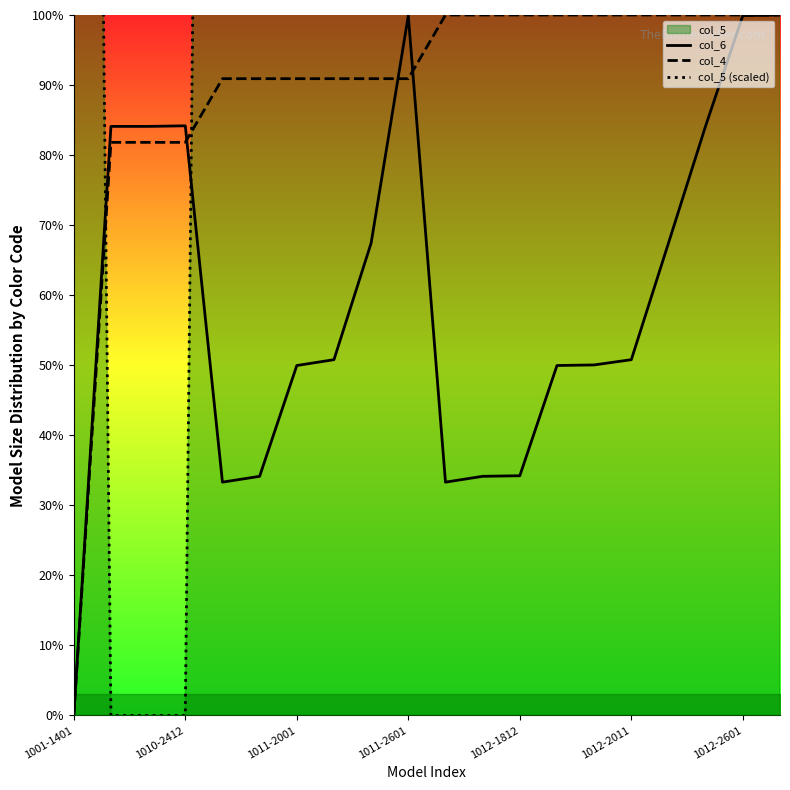

Reading left to right, transcribe all the data shown in this chart.

col_6: 0.0	84.1	84.1	84.2	33.3	34.1	50.0	50.8	67.4	99.9	33.3	34.1	34.2	50.0	50.0	50.8	67.4	84.2	99.9	100.0
col_4: 0.0	81.8	81.8	81.8	90.9	90.9	90.9	90.9	90.9	90.9	100.0	100.0	100.0	100.0	100.0	100.0	100.0	100.0	100.0	100.0
col_5 (scaled): 500.0	0.0	0.0	0.0	500.0	500.0	500.0	500.0	500.0	500.0	1000.0	1000.0	1000.0	1000.0	1000.0	1000.0	1000.0	1000.0	1000.0	1000.0